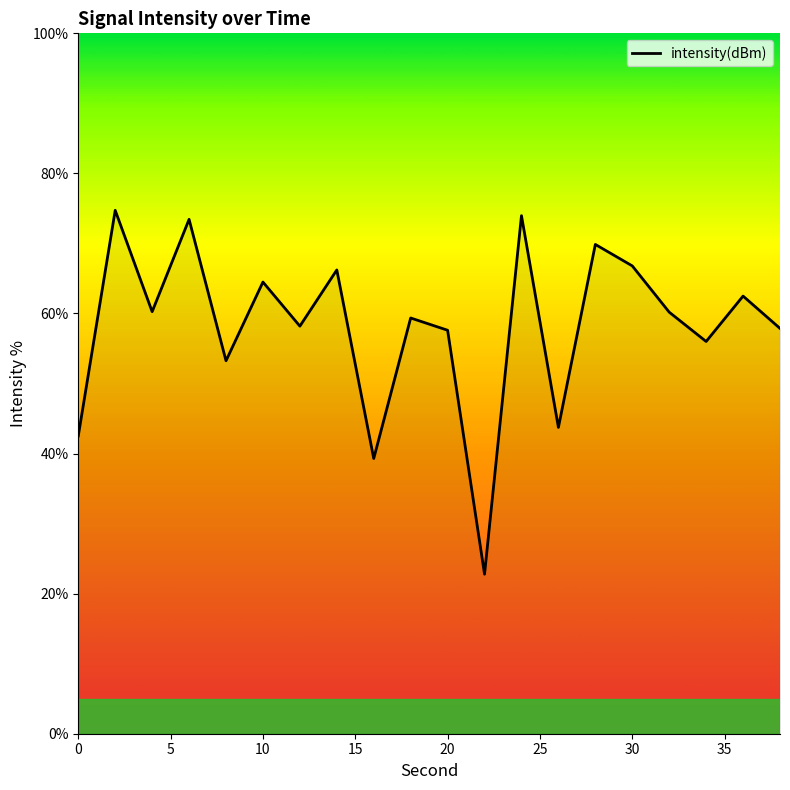

What is the greatest value displayed?

74.7